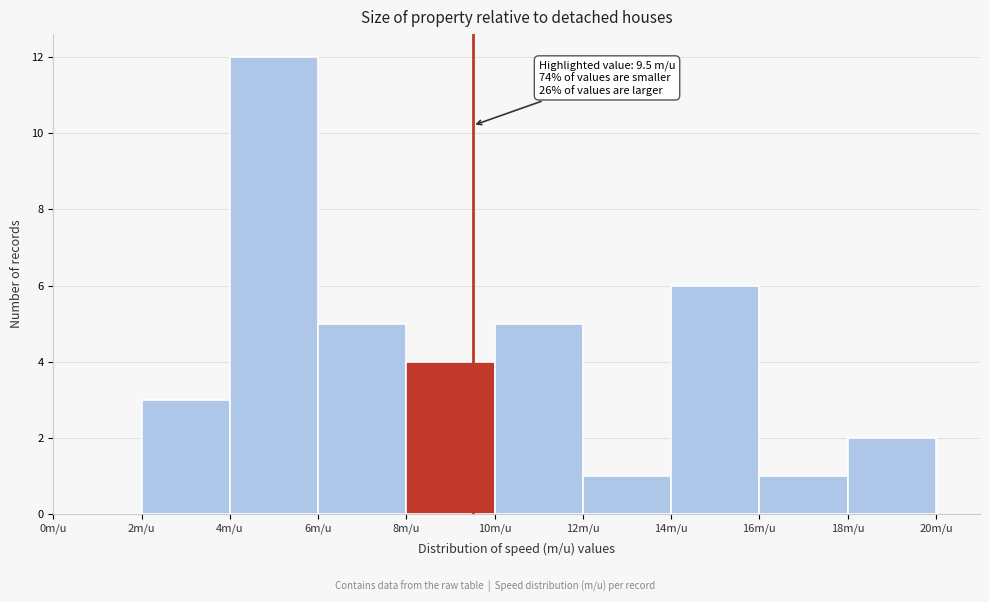

Over which range of the x-axis is the bar tallest?

4 to 6